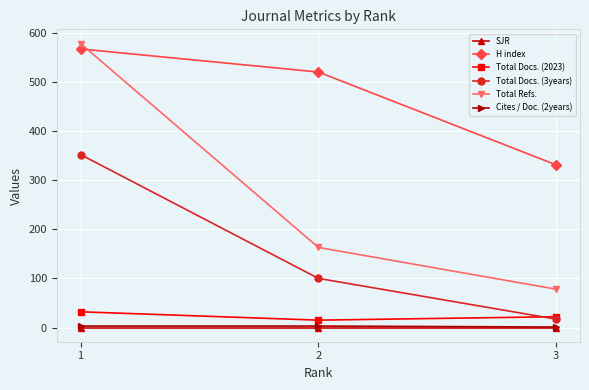

Which series has the largest range (max minus min)?

Total Refs.